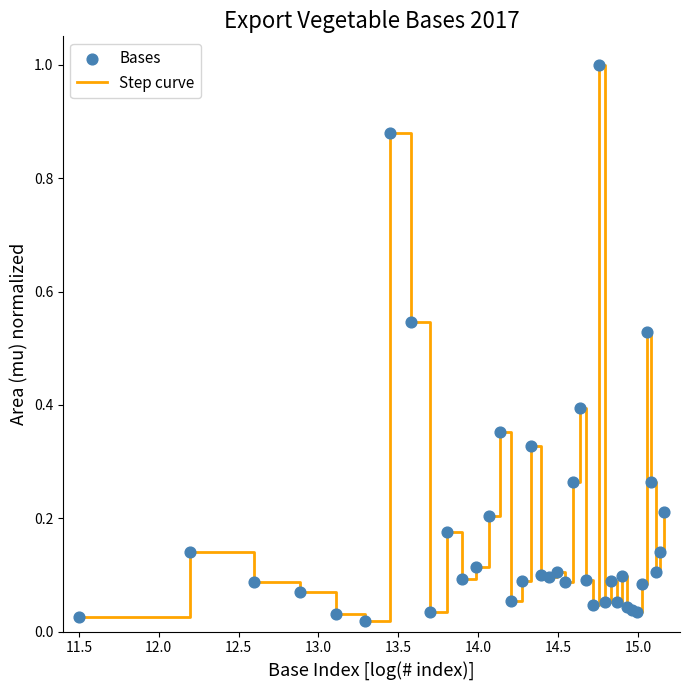

What is the difference between the maximum and minimum values?

1.0